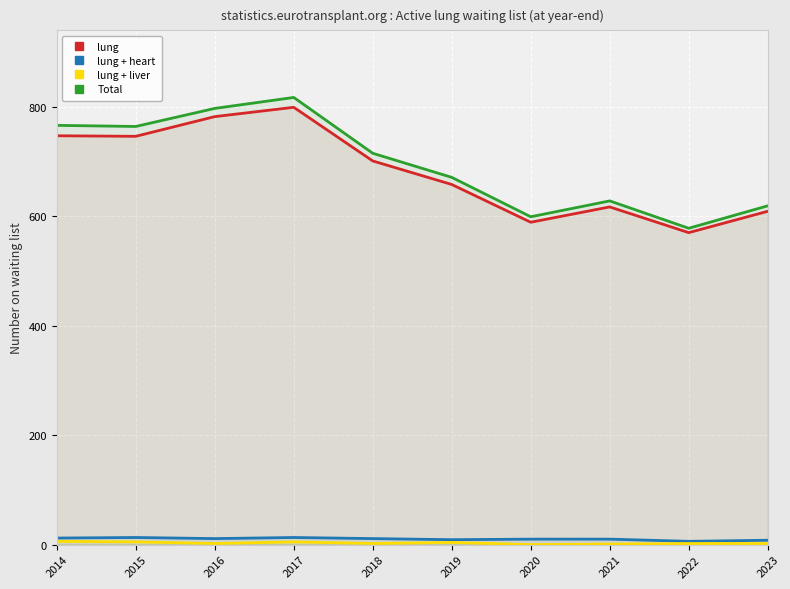

Does the chart display data point markers on the line(s)?

No